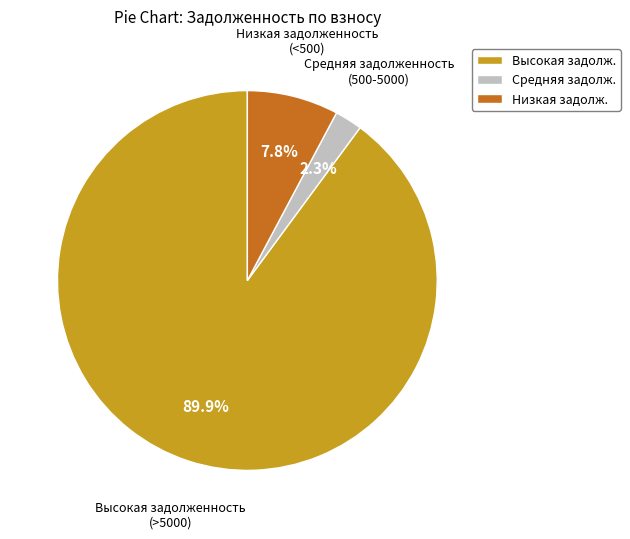

Rank the categories by value from highest to lowest.

Высокая задолж., Низкая задолж., Средняя задолж.